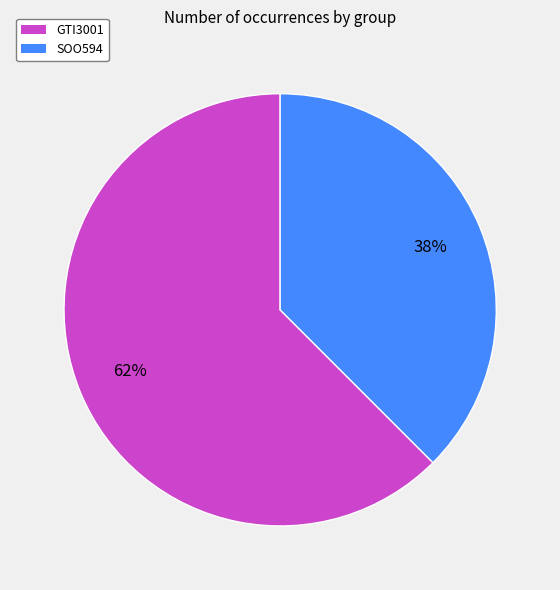

Is the sum of SOO594 and GTI3001 greater than half?

Yes